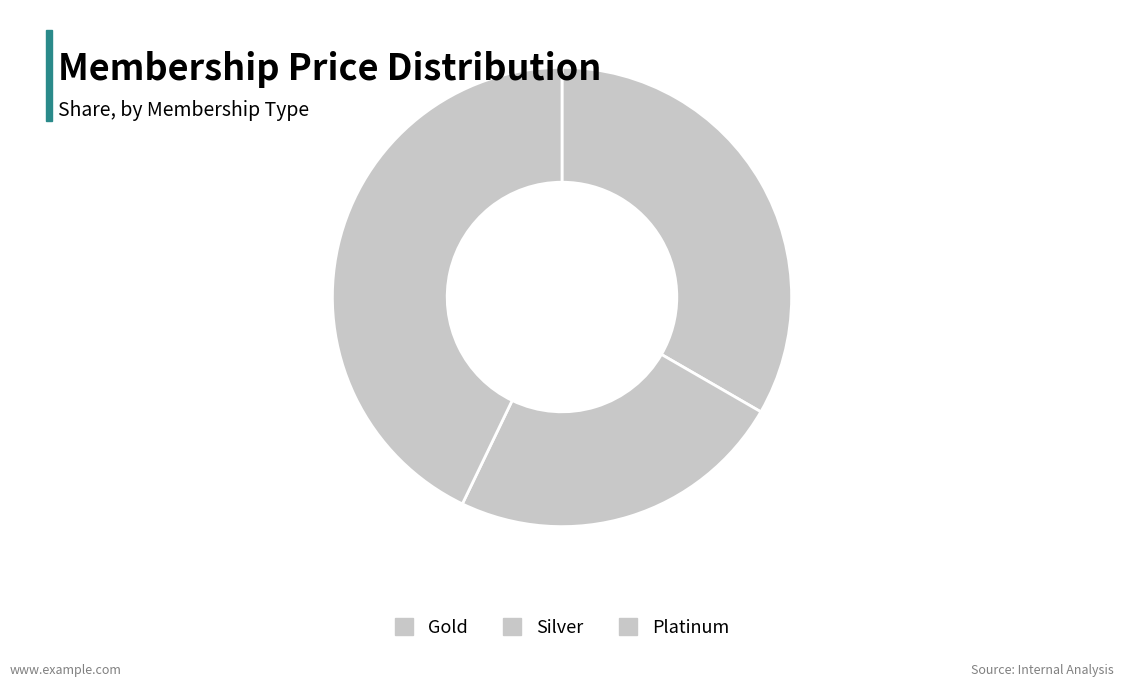

To the nearest percent, what is the difference between the largest and smallest slice percentages?

19%